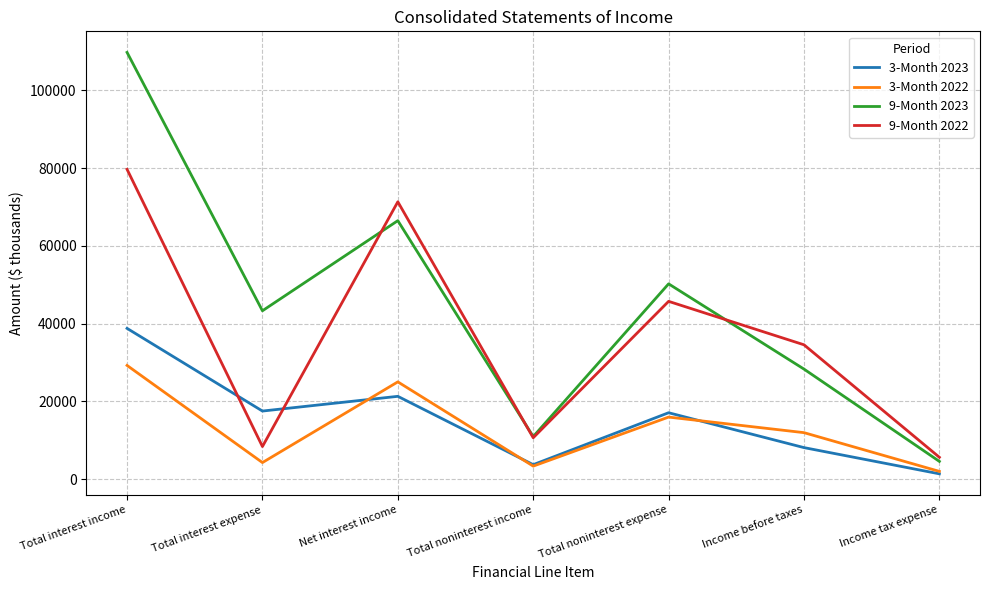

Which series has the widest spread of values?

9-Month 2023